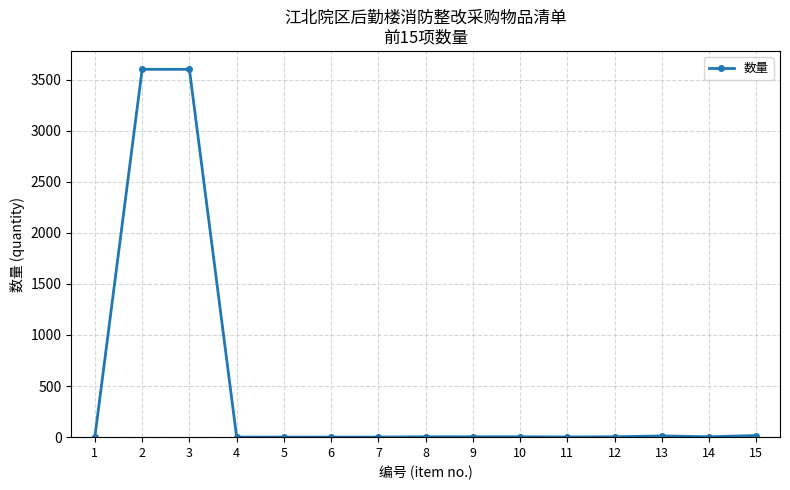

Is it true that the value at 3 is 5723?

False